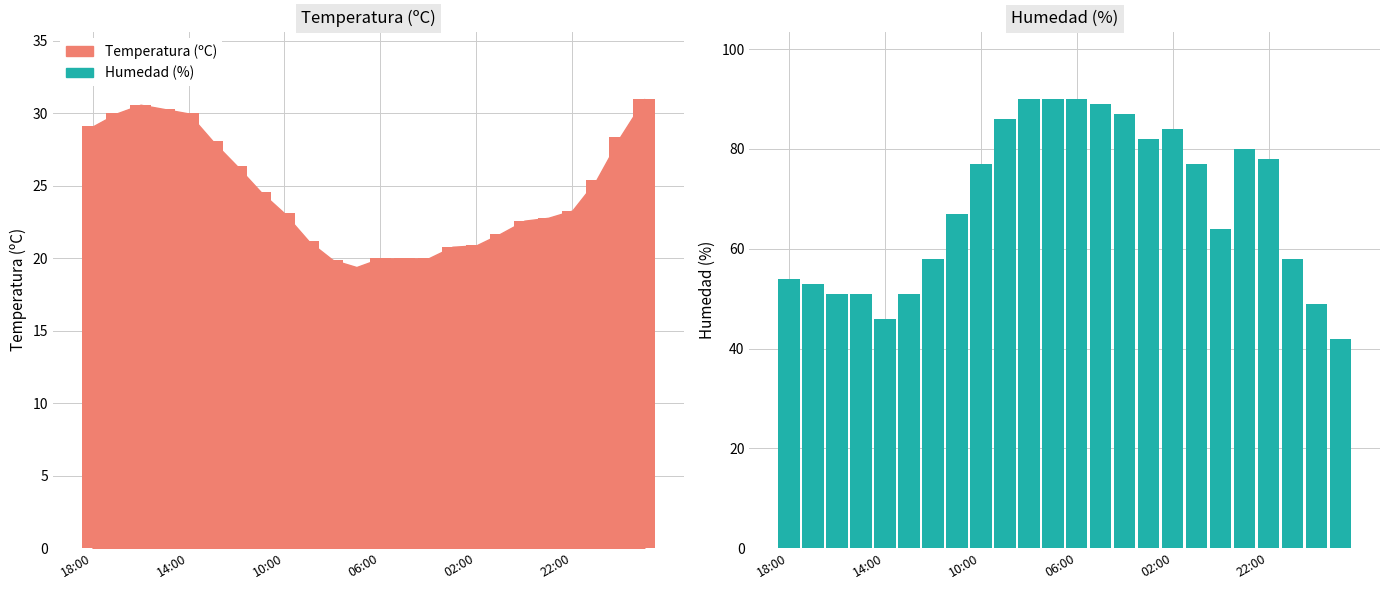

What is the difference between the maximum and minimum values in the Humedad (%) series?

48.0